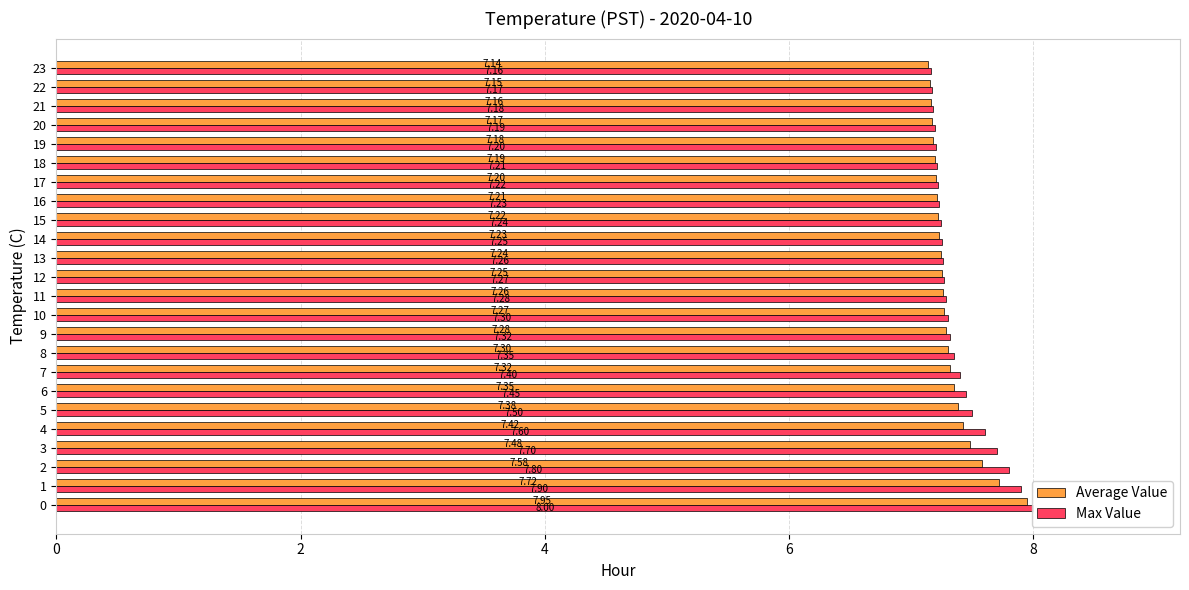

The Max Value series shows 5.0 at 22. True or false?

False